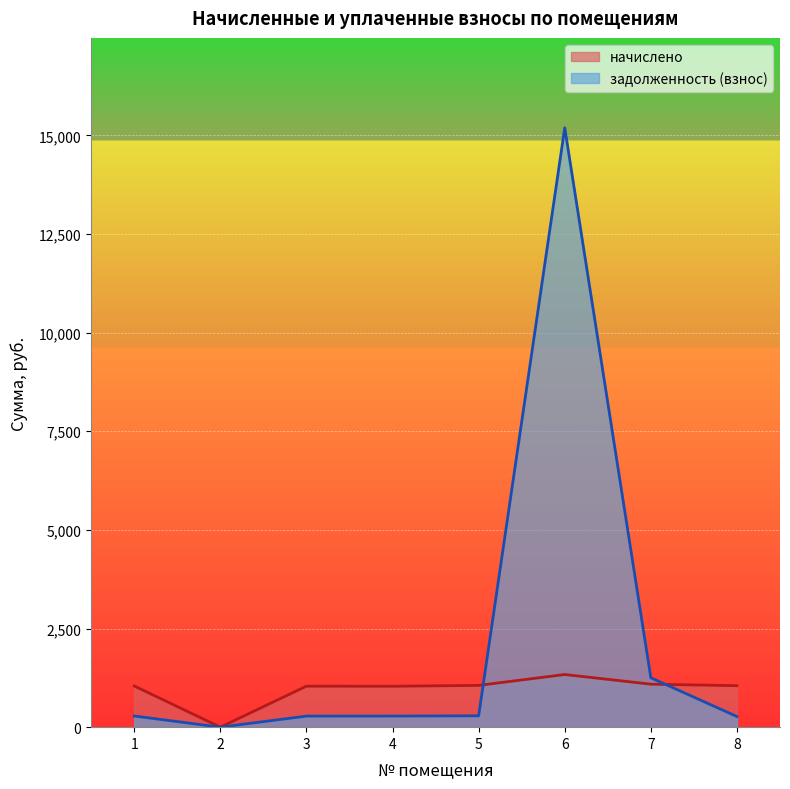

The value of задолженность (взнос) at 7 is 277.2. True or false?

False